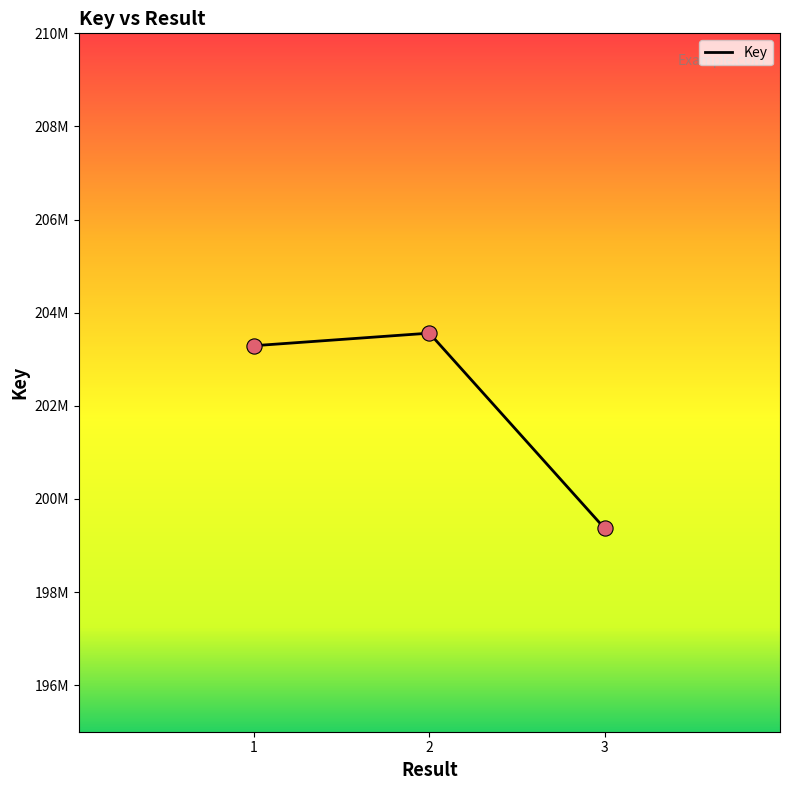

Does the chart have visible grid lines?

No